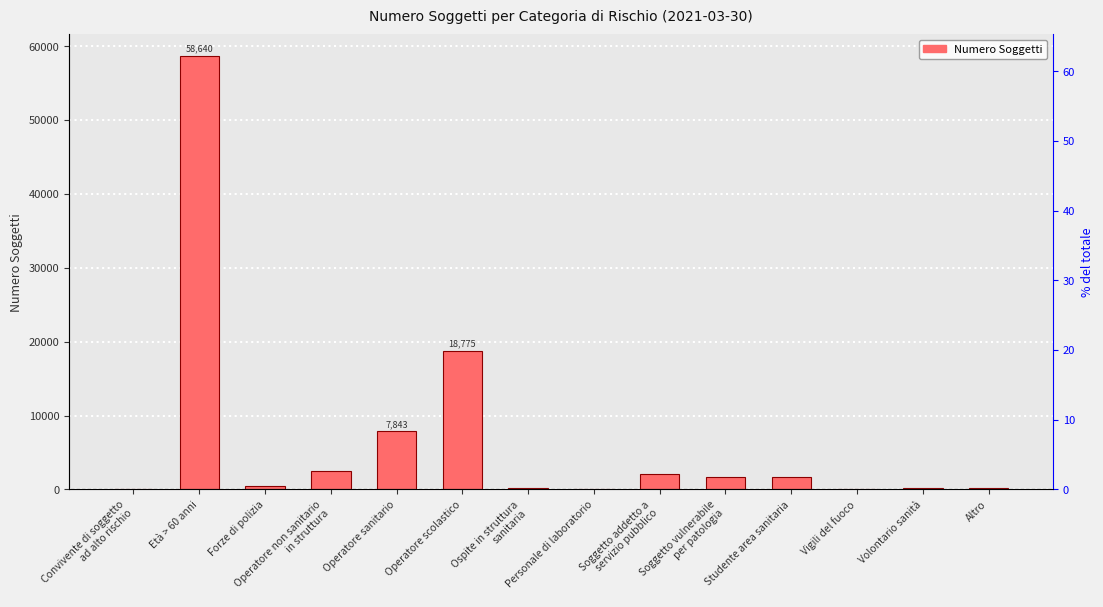

At which label is the value closest to 29321?

Operatore scolastico